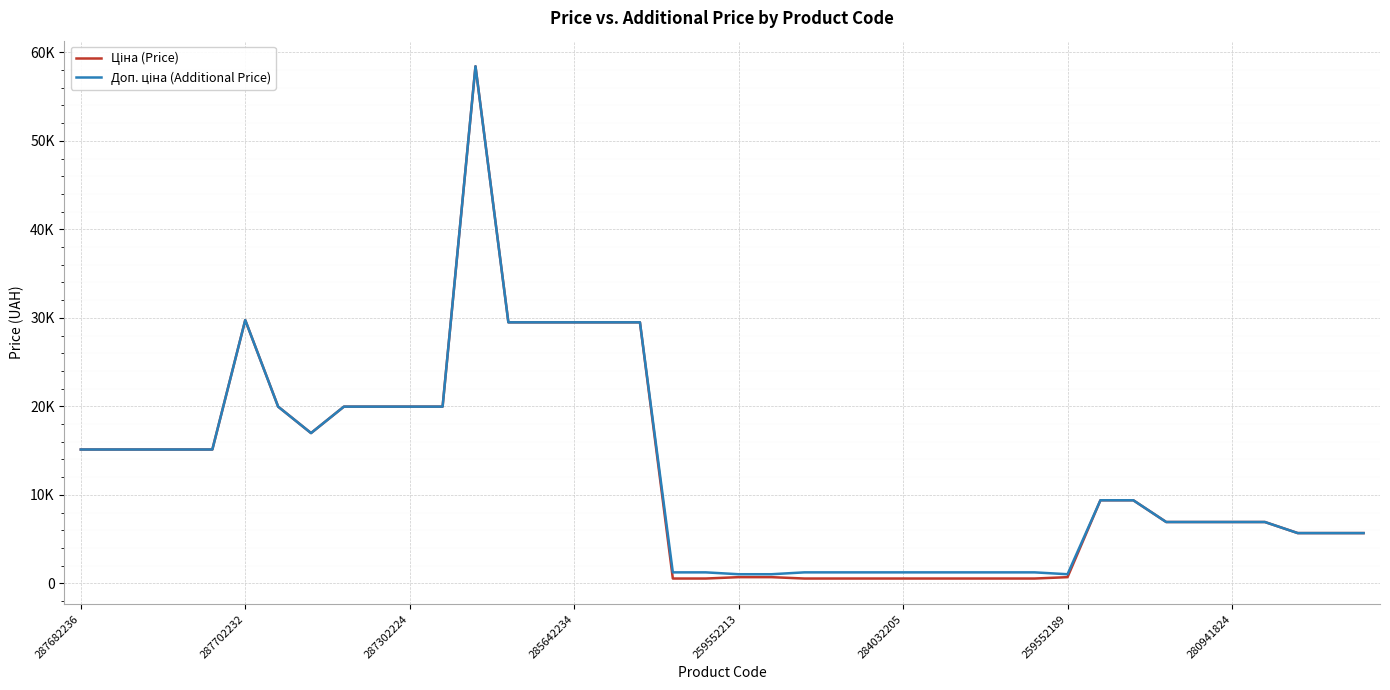

Reading left to right, list all the values displayed in this chart.

Ціна (Price): 15120.0	15120.0	15120.0	15120.0	15120.0	29747.2	19964.2	16976.3	19964.2	19964.2	19964.2	19964.2	58426.5	29491.5	29491.5	29491.5	29491.5	29491.5	539.0	539.0	693.7	693.7	539.0	539.0	539.0	539.0	539.0	539.0	539.0	539.0	693.7	9384.0	9384.0	6925.7	6925.7	6925.7	6925.7	5673.8	5673.8	5673.8
Доп. ціна (Additional Price): 15120.0	15120.0	15120.0	15120.0	15120.0	29747.2	19964.2	16976.3	19964.2	19964.2	19964.2	19964.2	58426.5	29491.5	29491.5	29491.5	29491.5	29491.5	1235.4	1235.4	1024.6	1024.6	1235.4	1235.4	1235.4	1235.4	1235.4	1235.4	1235.4	1235.4	1024.6	9384.0	9384.0	6925.7	6925.7	6925.7	6925.7	5673.8	5673.8	5673.8